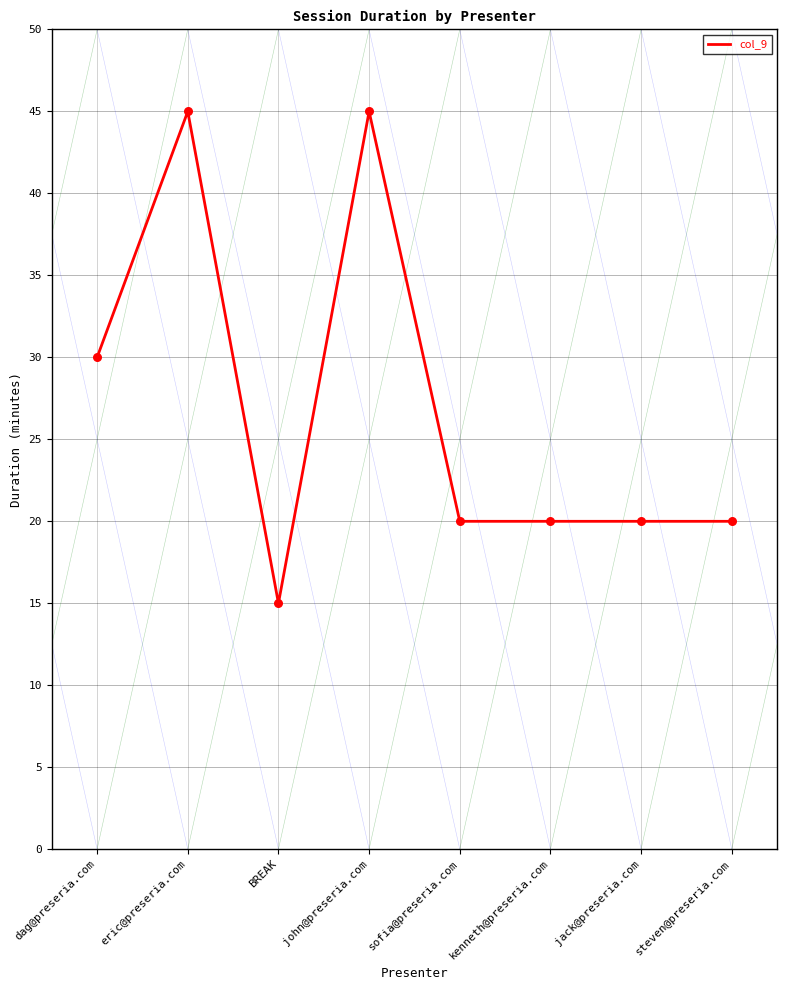

What is the ratio of the value at eric@preseria.com to the value at dag@preseria.com?

1.5